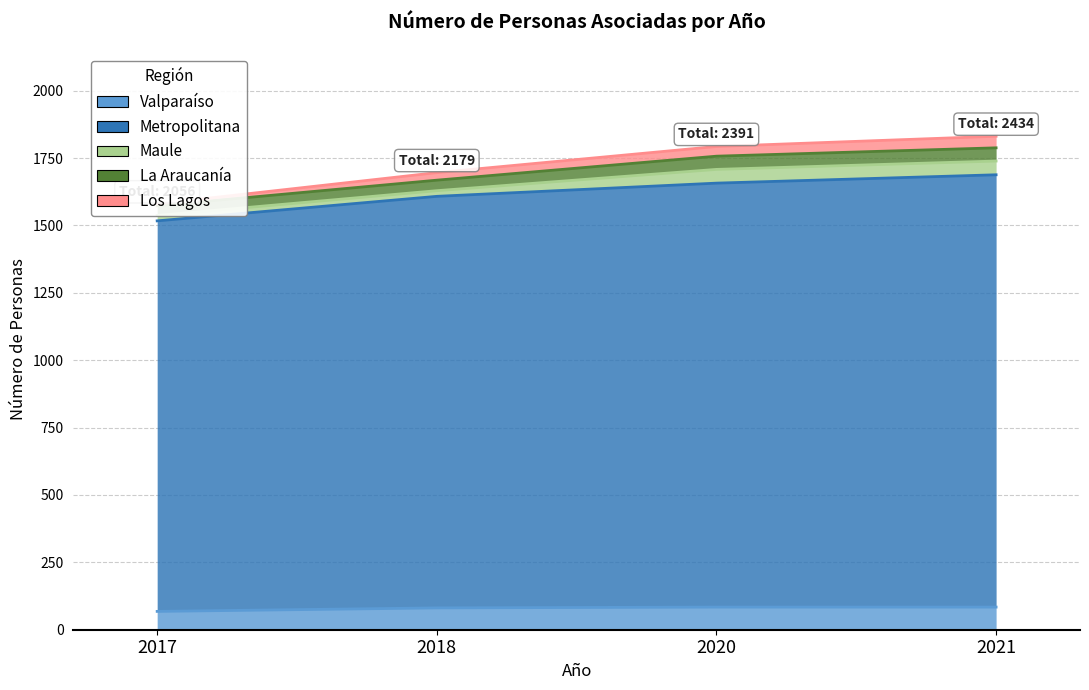

True or false: Hombres and Mujeres intersect in this chart.

False